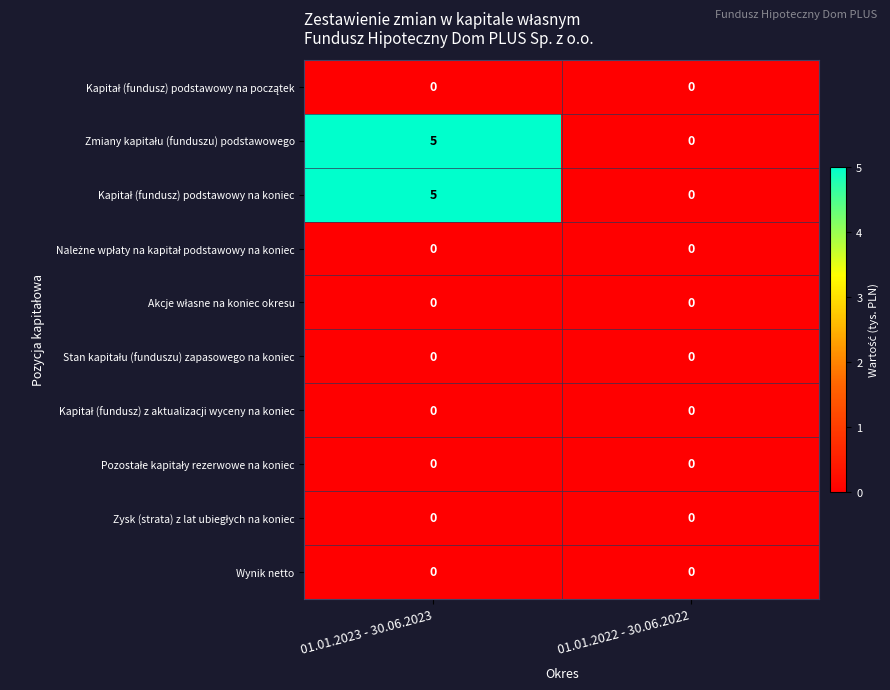

Which label corresponds to the largest value in the chart?

01.01.2023 - 30.06.2023